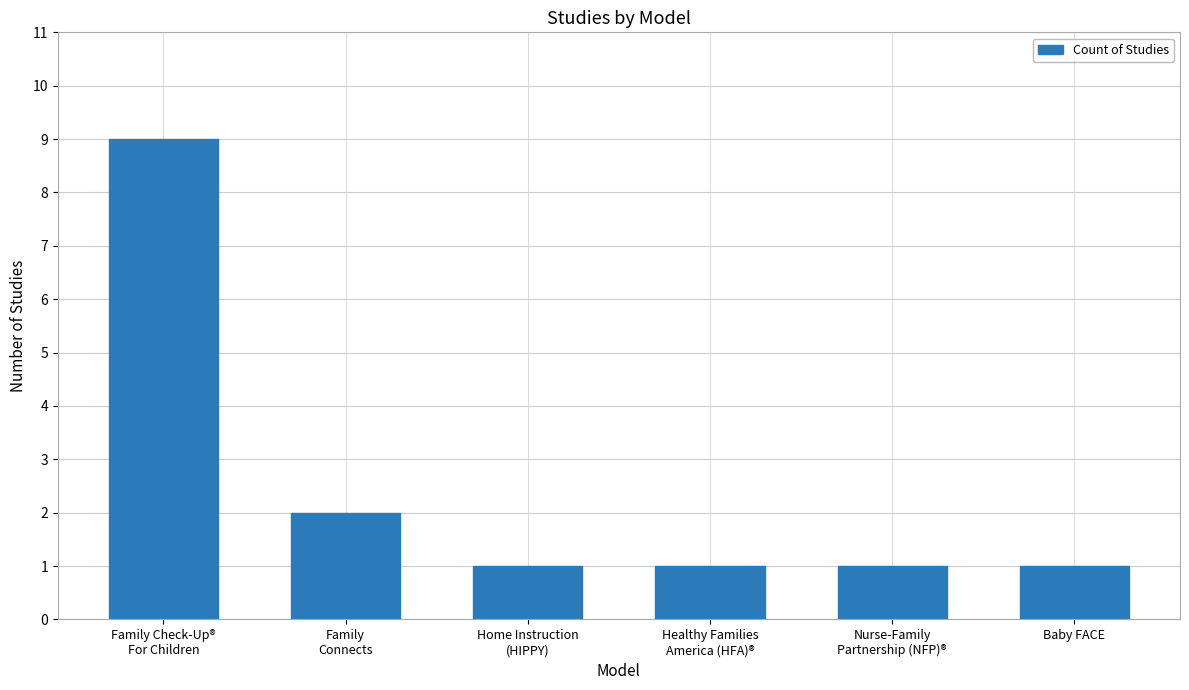

Are the bars grouped side by side (vs. stacked)?

No